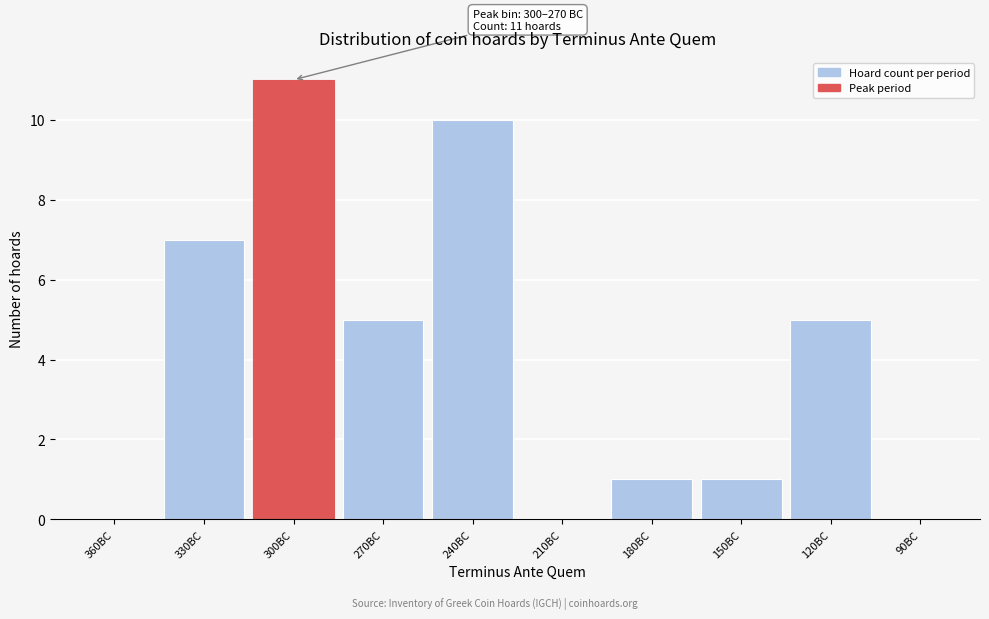

Reading right to left, transcribe all the data shown in this chart.

90BC=0	120BC=5	150BC=1	180BC=1	210BC=0	240BC=10	270BC=5	300BC=11	330BC=7	360BC=0